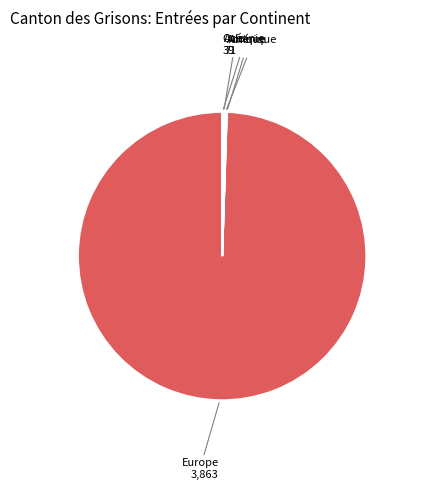

Does any single category account for the majority?

Yes